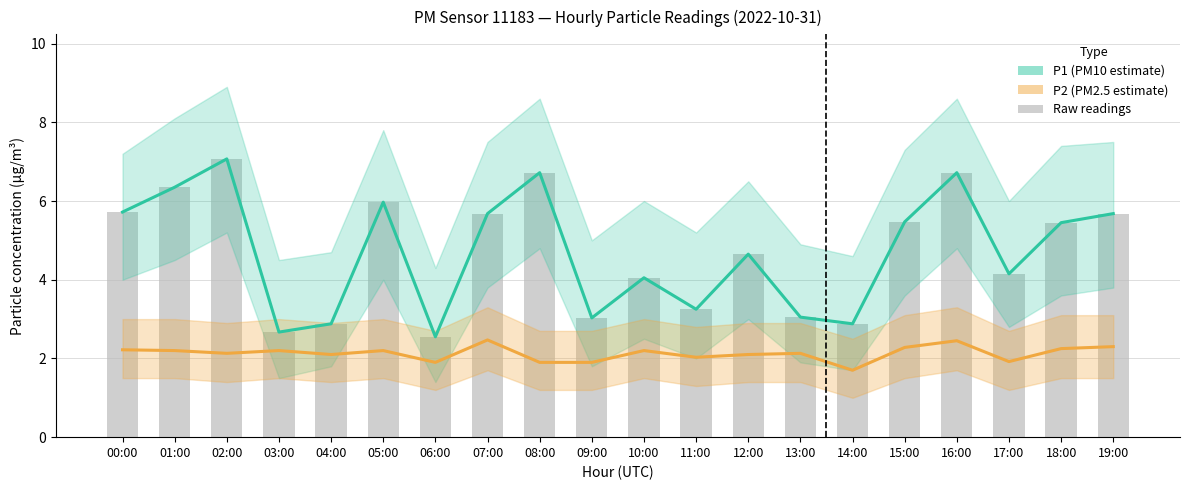

At which label does P1 (PM10 estimate) reach its minimum?

06:00